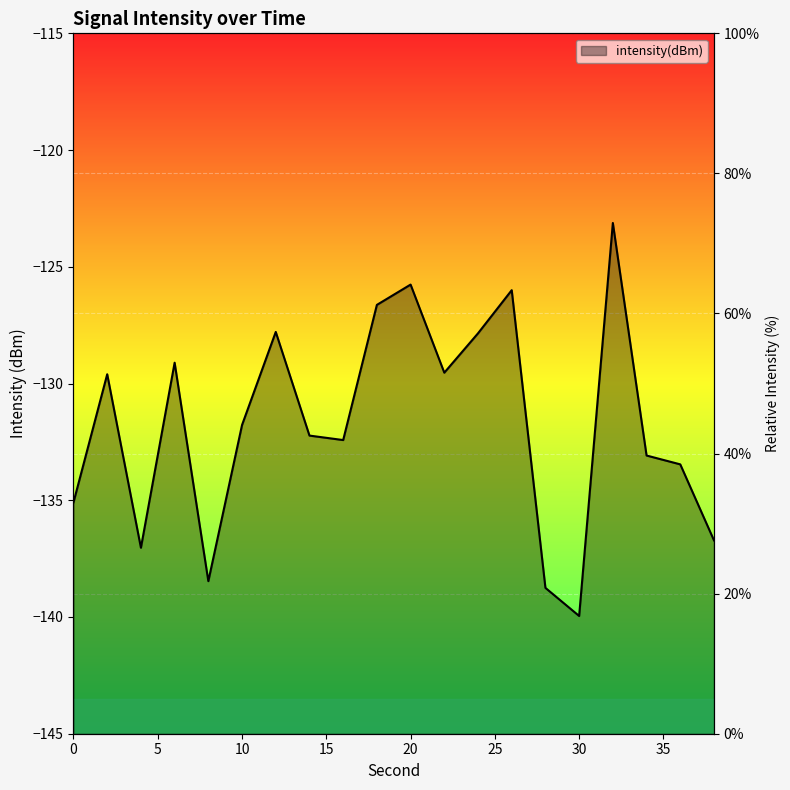

At which category does the data reach its first local peak?

2